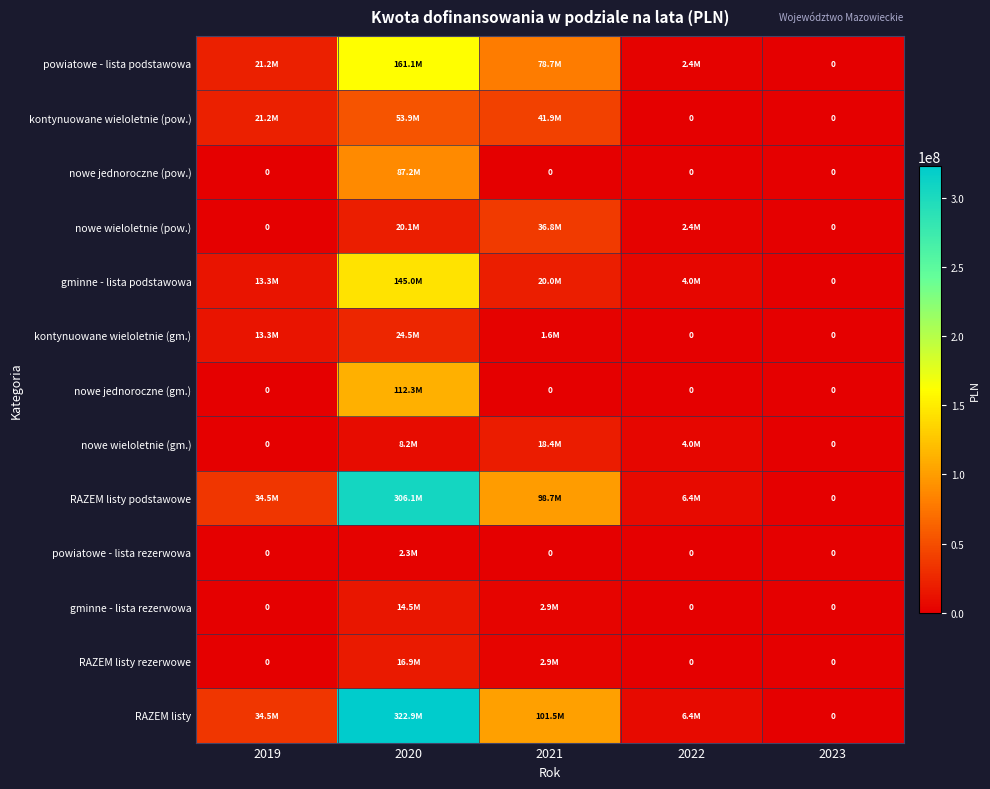

Where is powiatowe - lista rezerwowa nearest to the value 1163835?

2019